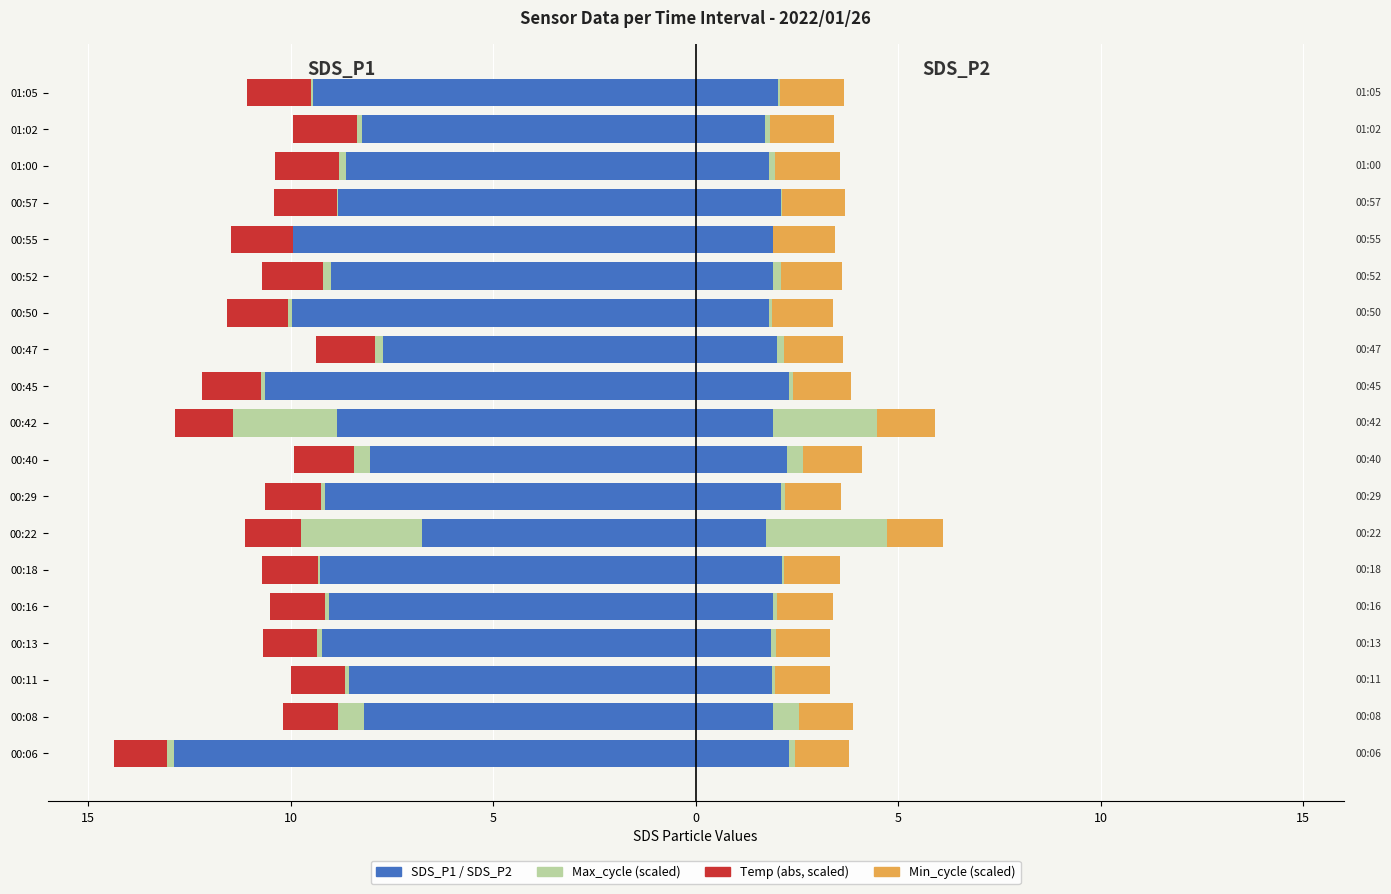

True or false: Max_cycle (scaled) has a value of -0.1 at 00:18.

False